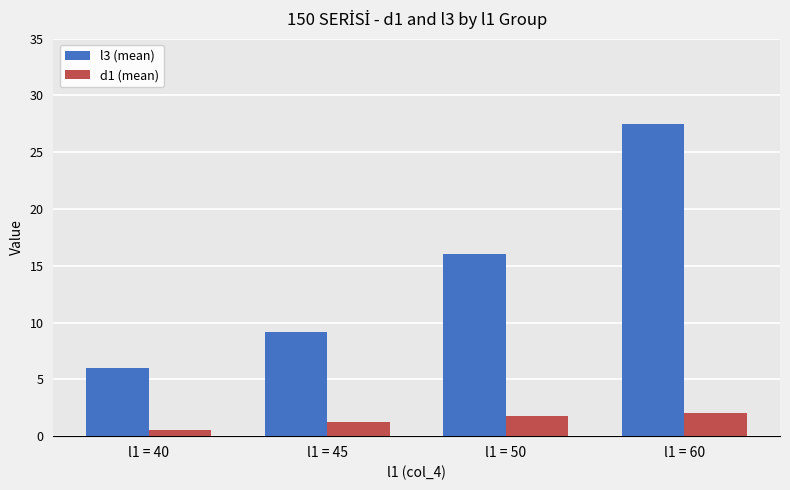

Rank the series by their maximum value, from highest to lowest.

l3 (mean), d1 (mean)